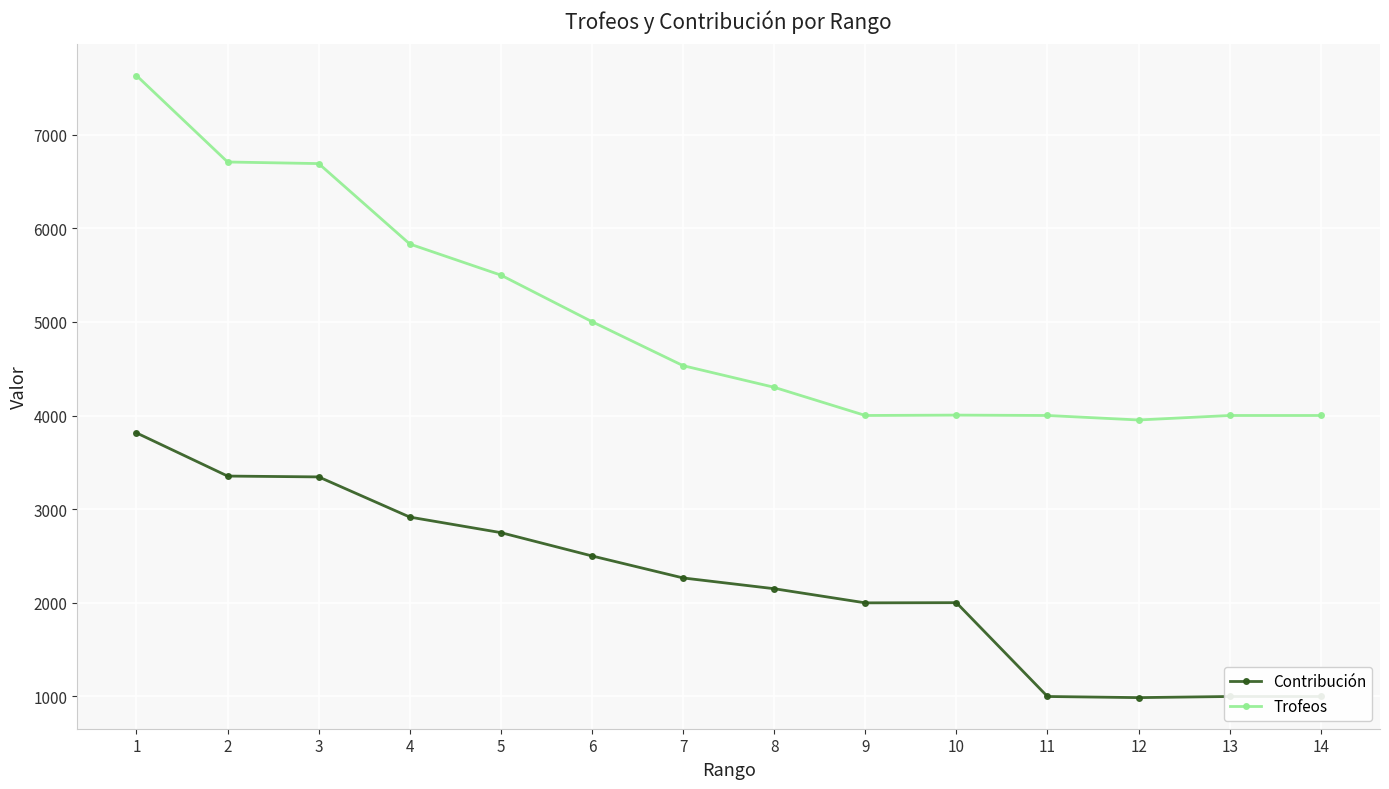

At which category is the sum across all series the highest?

1